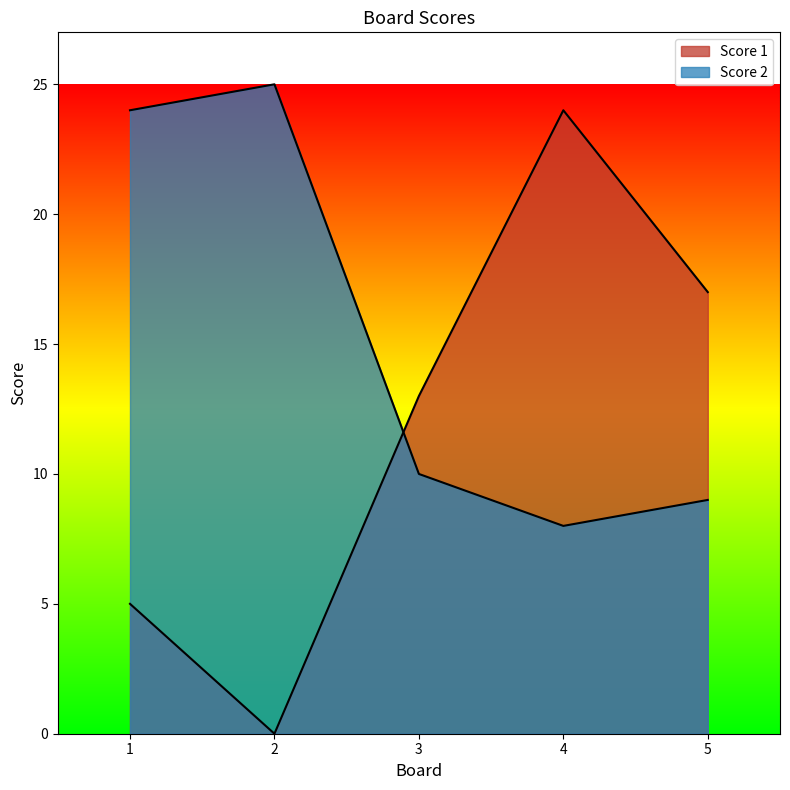

Which series has the widest spread of values?

Score 1